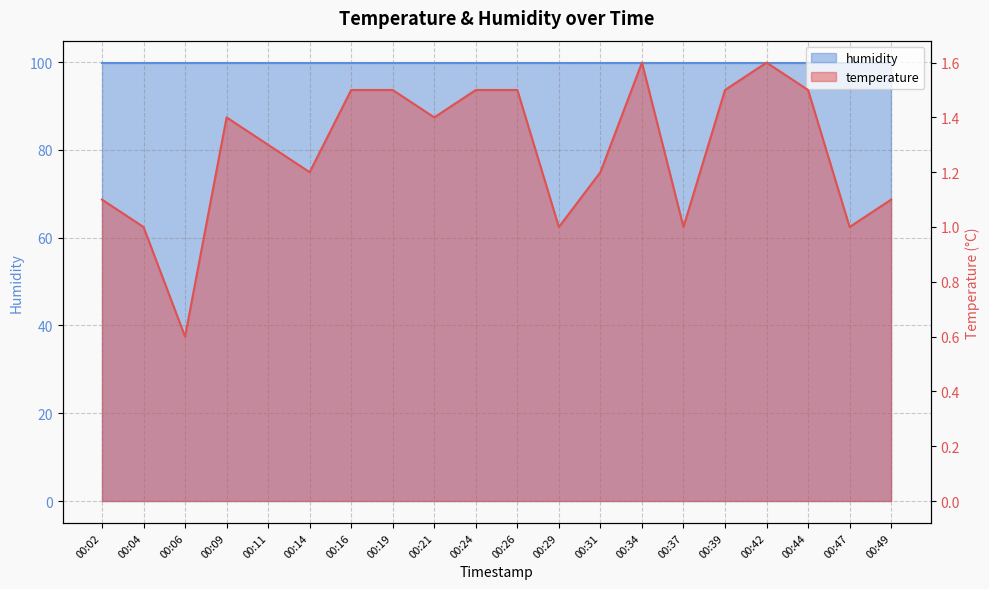

Approximately how many times larger is the value at 00:09 compared to 00:29?

1.4